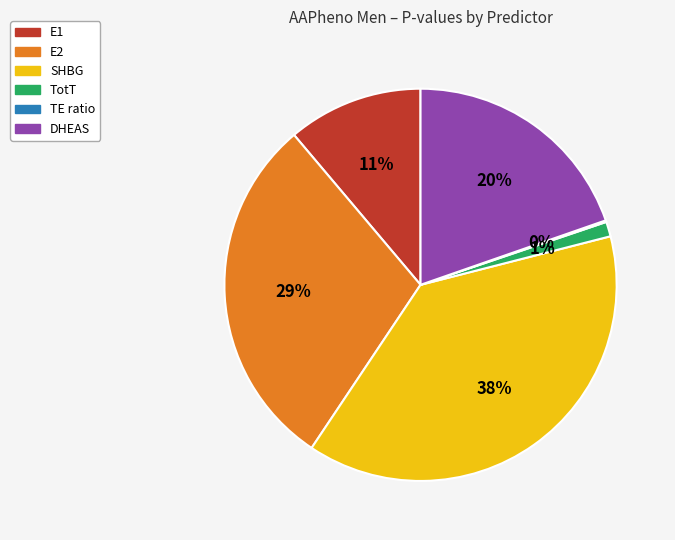

To the nearest percent, what is the difference between the TotT and E2 slice percentages?

28%